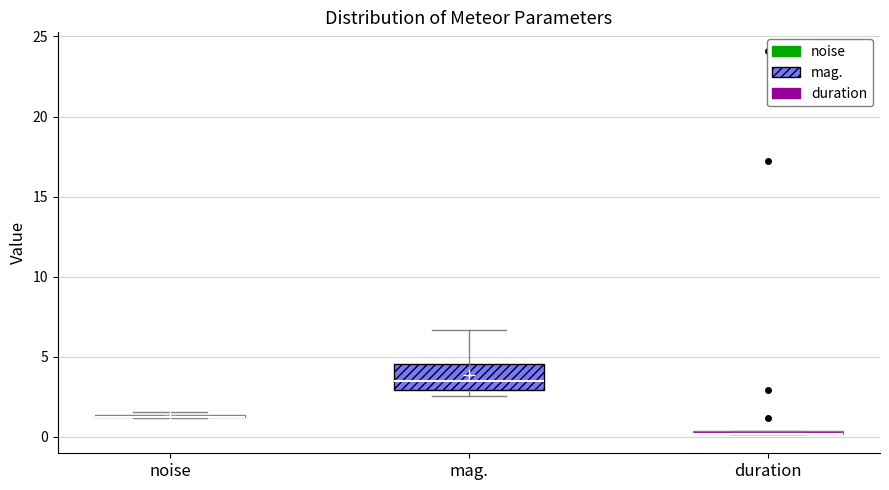

Which box is the tallest, from its lower edge to its upper edge?

mag.